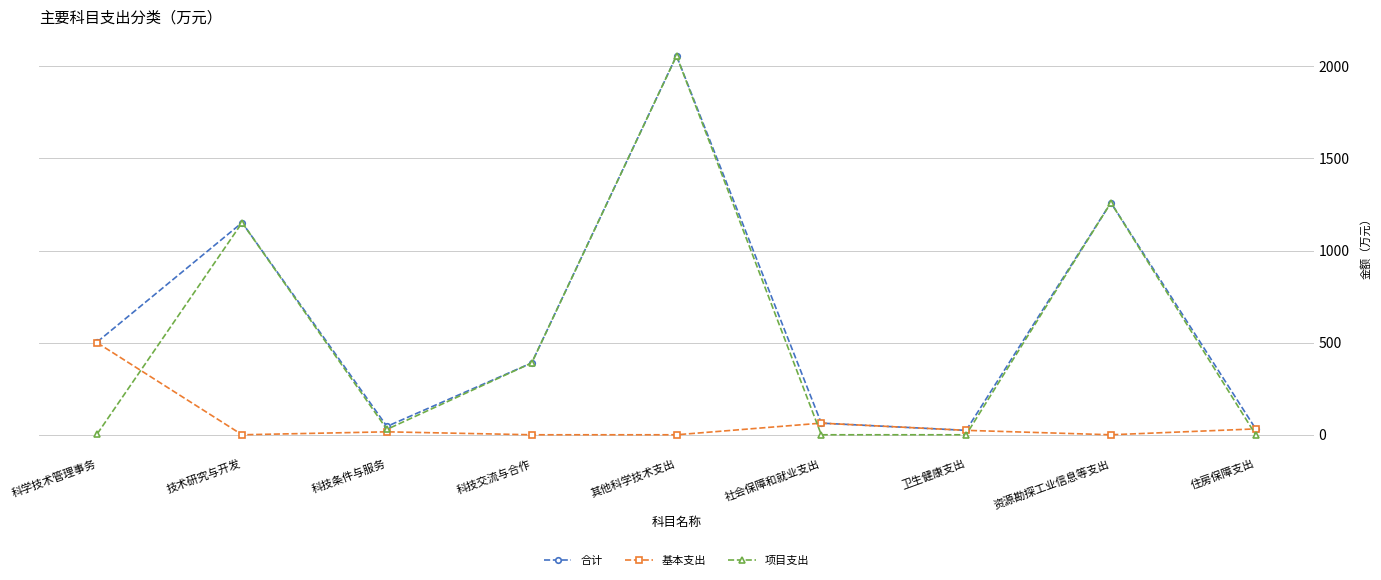

What position from the right is 其他科学技术支出?

5